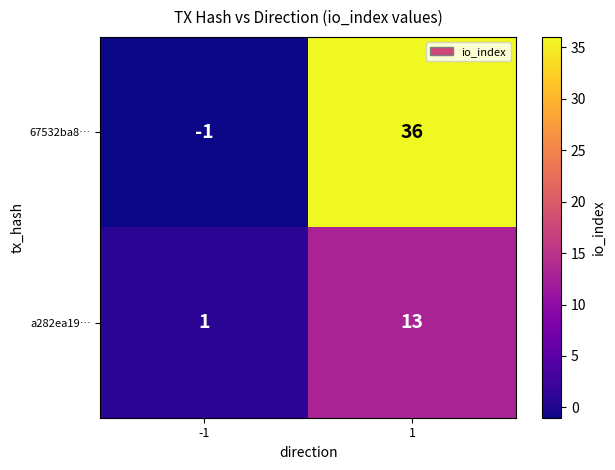

List the series in order of their overall mean, highest first.

67532ba8…, a282ea19…